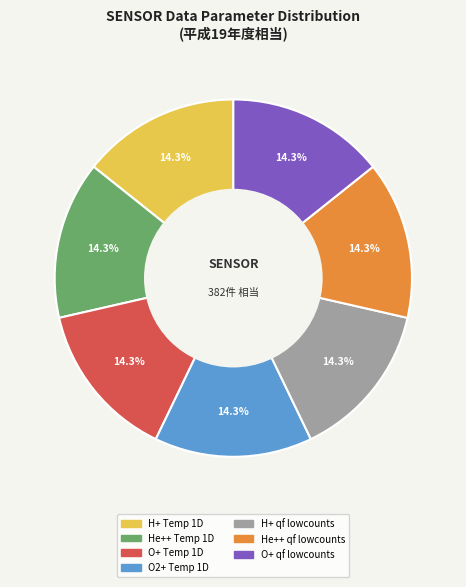

To the nearest percent, what is the difference between the largest and smallest slice percentages?

0%